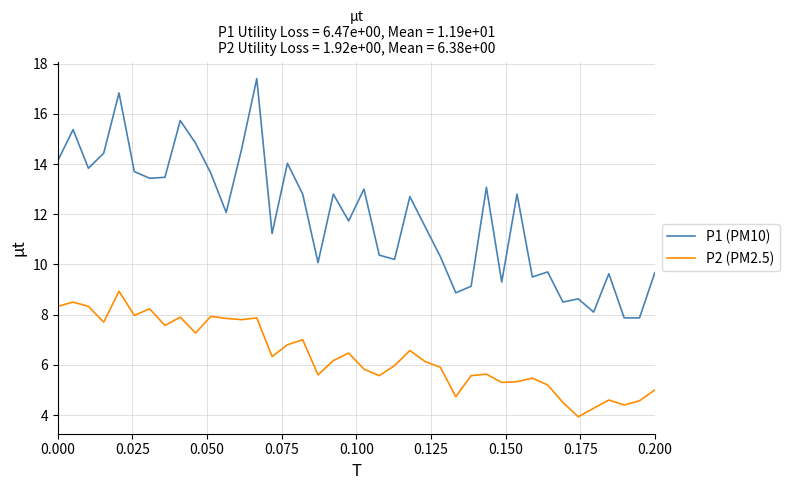

True or false: P1 (PM10) and P2 (PM2.5) intersect in this chart.

False